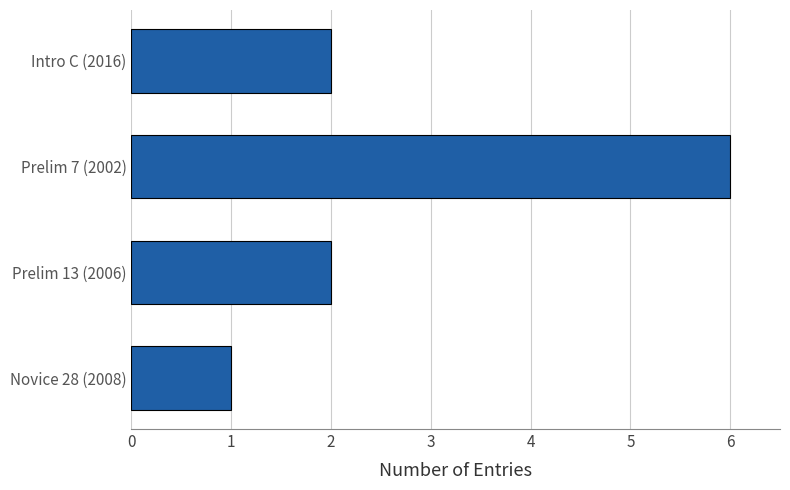

What is the maximum value shown in the chart?

6